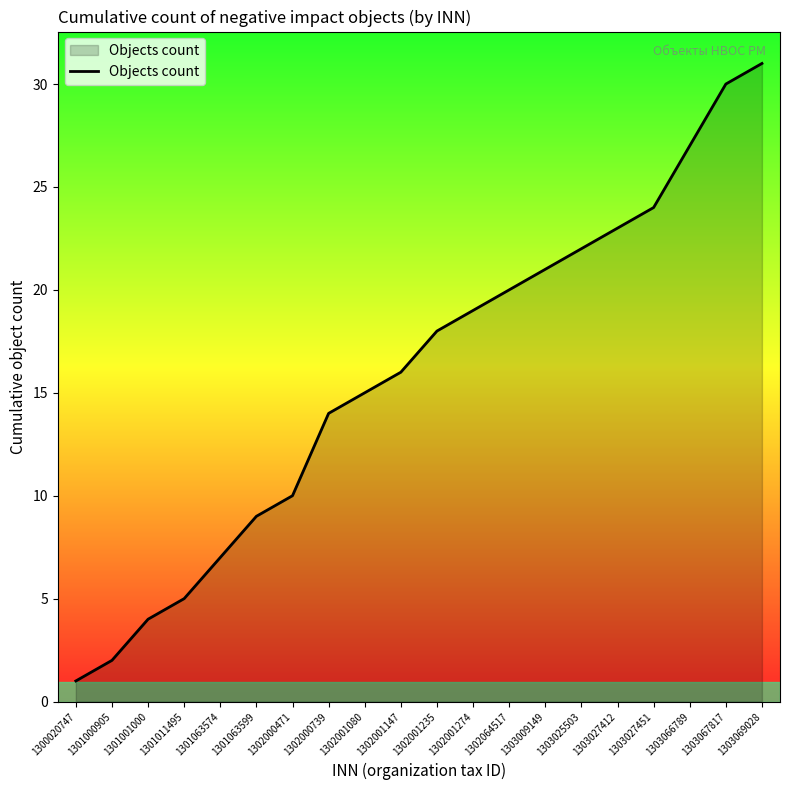

Reading left to right, what are all the values shown in this chart?

1300020747=1	1301000905=2	1301001000=4	1301011495=5	1301063574=7	1301063599=9	1302000471=10	1302000739=14	1302001080=15	1302001147=16	1302001235=18	1302001274=19	1302064517=20	1303009149=21	1303025503=22	1303027412=23	1303027451=24	1303066789=27	1303067817=30	1303069028=31